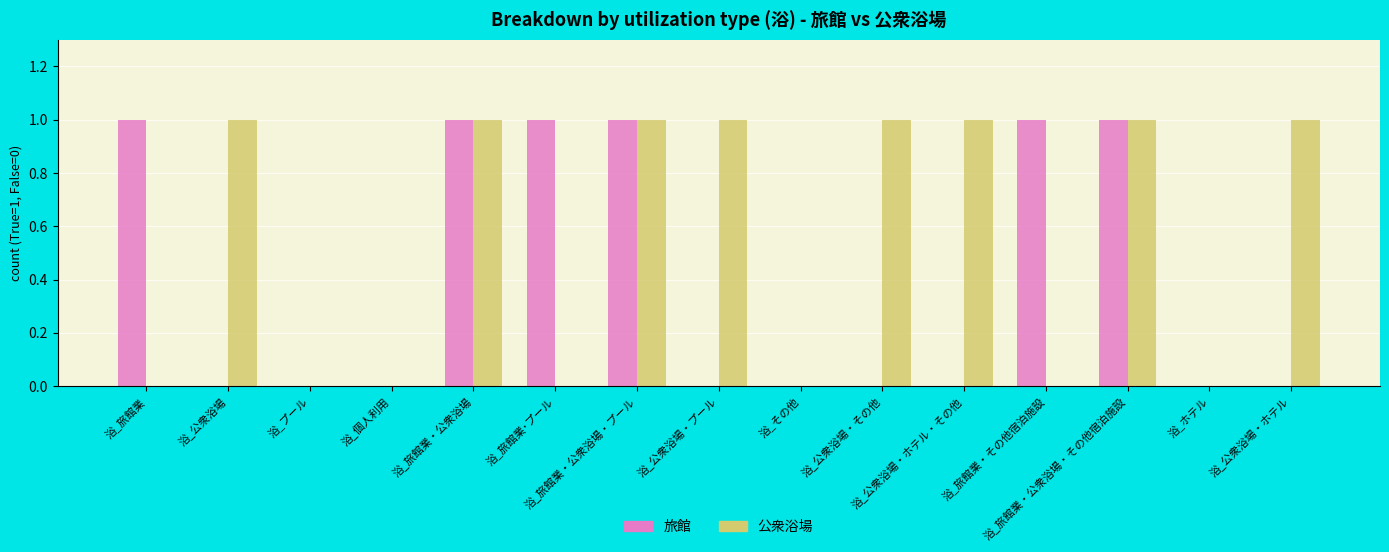

What is the sum of all 公衆浴場 values?

8